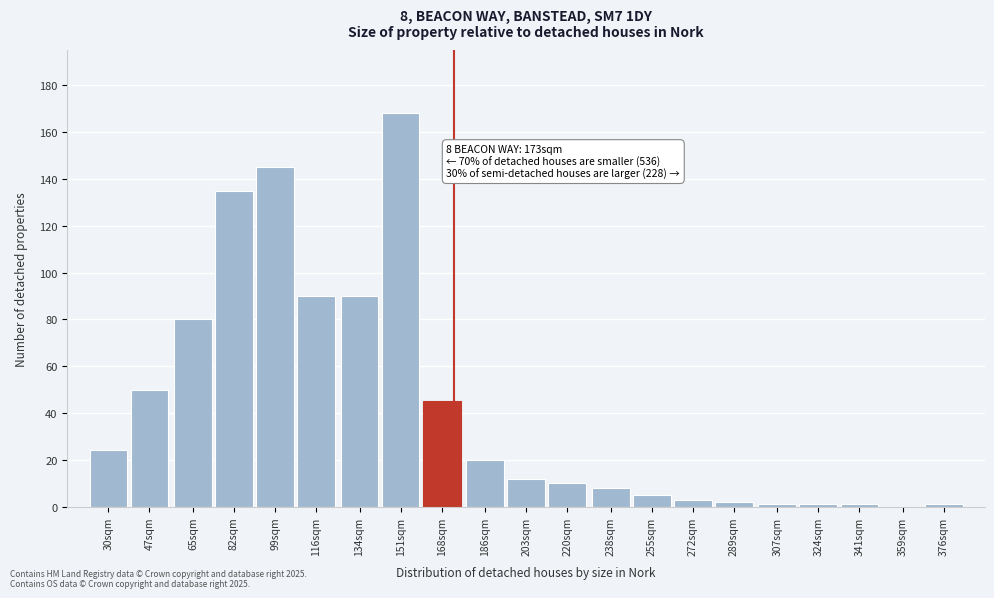

Reading left to right, transcribe all the data shown in this chart.

30sqm=24	47sqm=50	65sqm=80	82sqm=135	99sqm=145	116sqm=90	134sqm=90	151sqm=168	168sqm=45	186sqm=20	203sqm=12	220sqm=10	238sqm=8	255sqm=5	272sqm=3	289sqm=2	307sqm=1	324sqm=1	341sqm=1	359sqm=0	376sqm=1